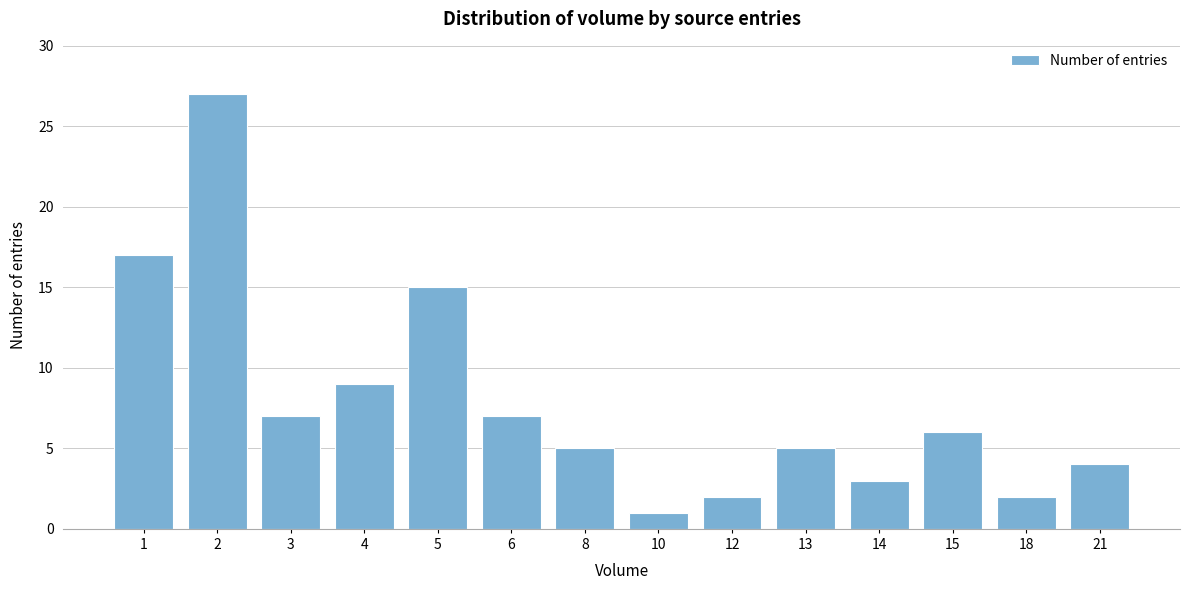

Reading left to right, list all the values displayed in this chart.

1=17	2=27	3=7	4=9	5=15	6=7	8=5	10=1	12=2	13=5	14=3	15=6	18=2	21=4